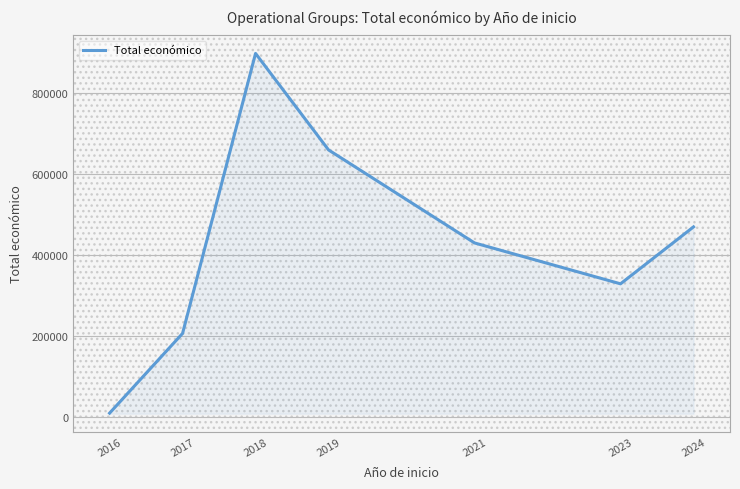

Approximately how many times larger is the value at 2018 compared to 2017?

4.4